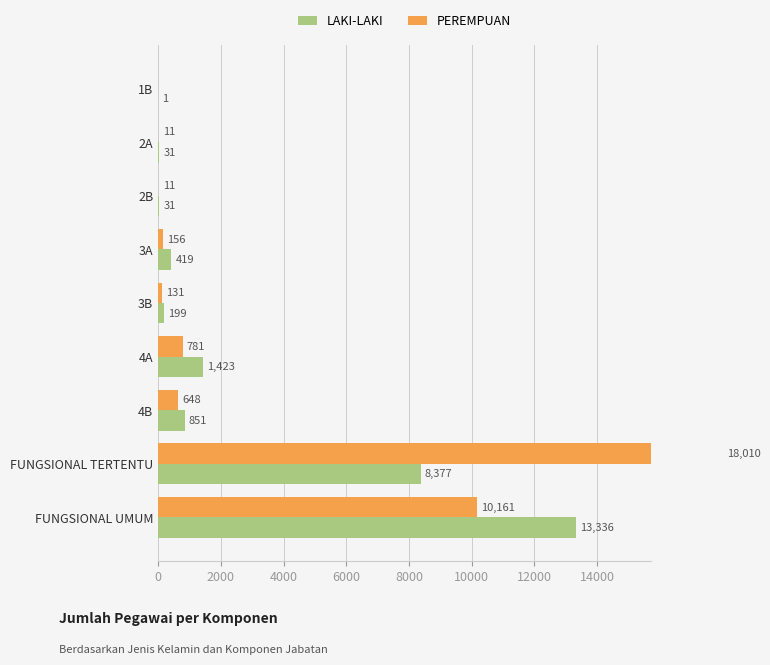

Which series has the widest spread of values?

PEREMPUAN